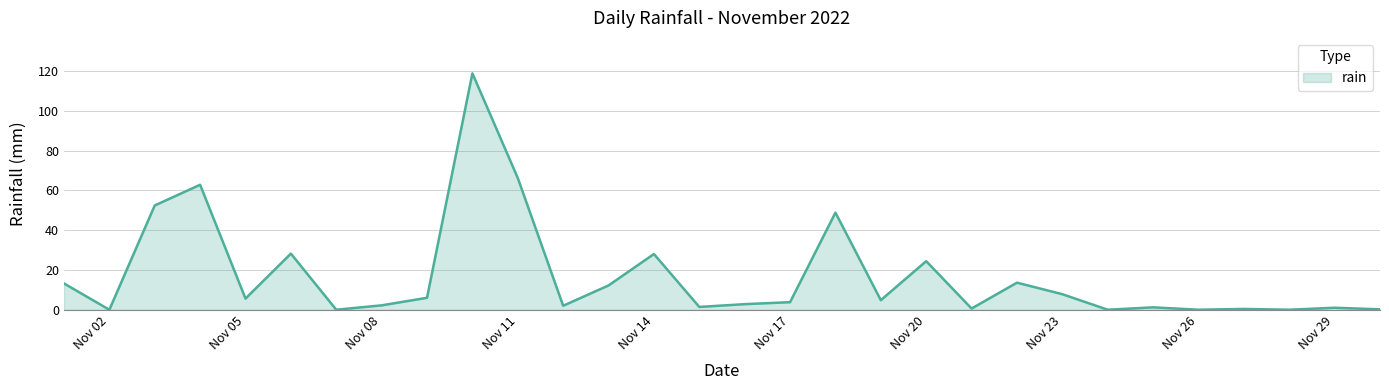

What is the difference between the maximum and minimum values?

118.8